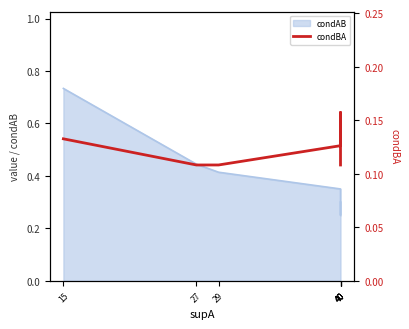

Count the values in the range 0 to 1.

7